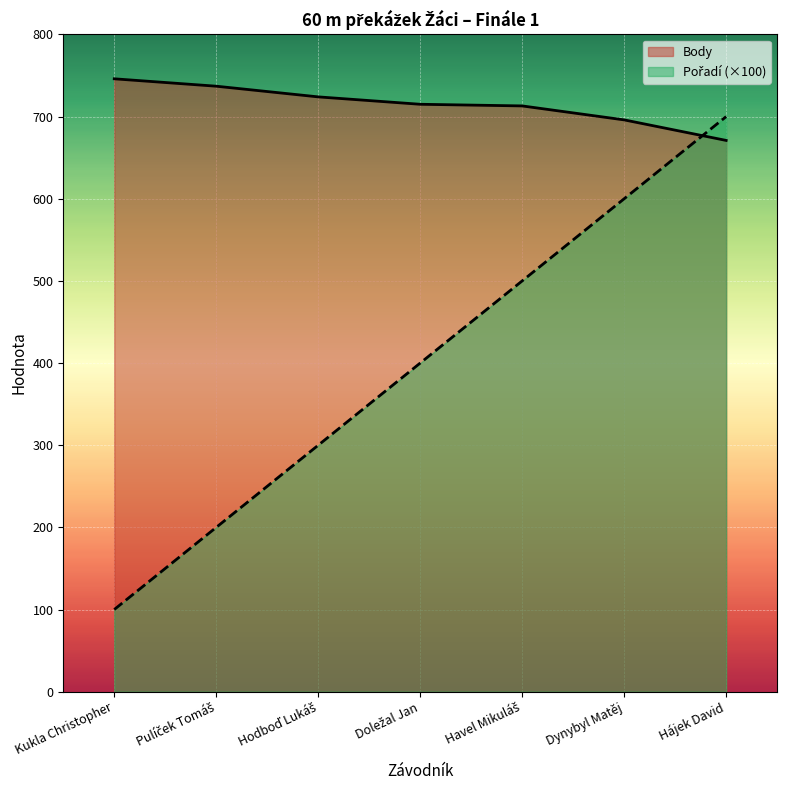

Reading left to right, extract all data points from this chart.

Pořadí: Kukla Christopher=100	Pulíček Tomáš=200	Hodboď Lukáš=300	Doležal Jan=400	Havel Mikuláš=500	Dynybyl Matěj=600	Hájek David=700
Body: Kukla Christopher=746	Pulíček Tomáš=737	Hodboď Lukáš=724	Doležal Jan=715	Havel Mikuláš=713	Dynybyl Matěj=696	Hájek David=671